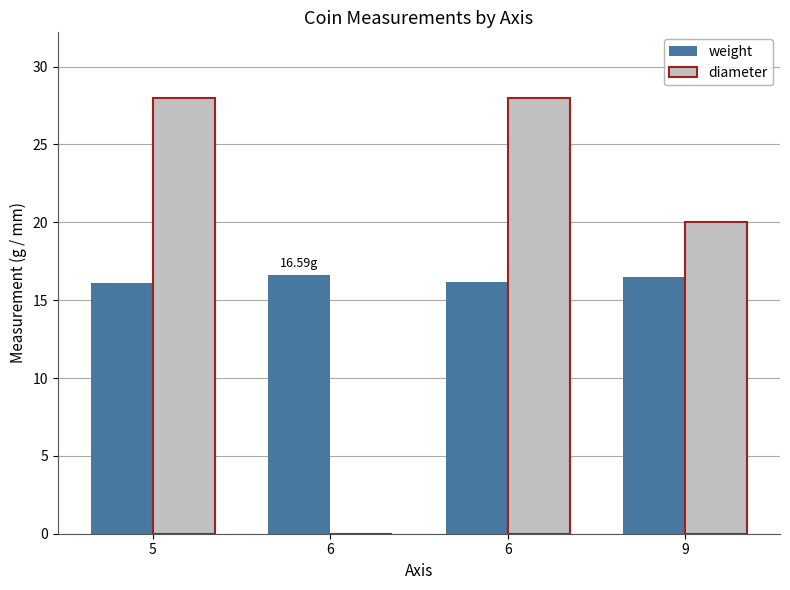

True or false: diameter has a value of 46.3 at 5.

False